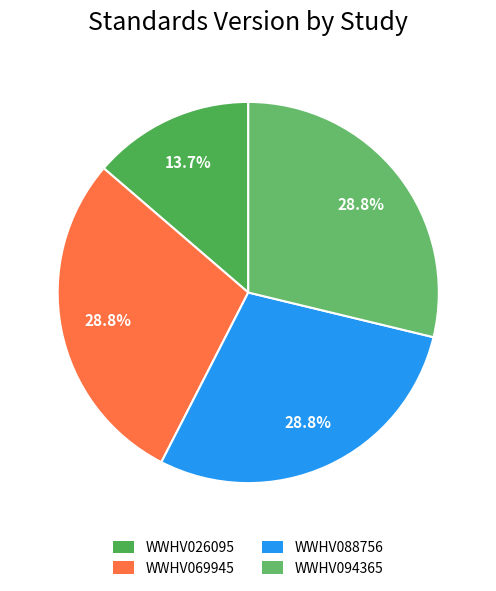

True or false: WWHV088756 accounts for 29% of the total.

True